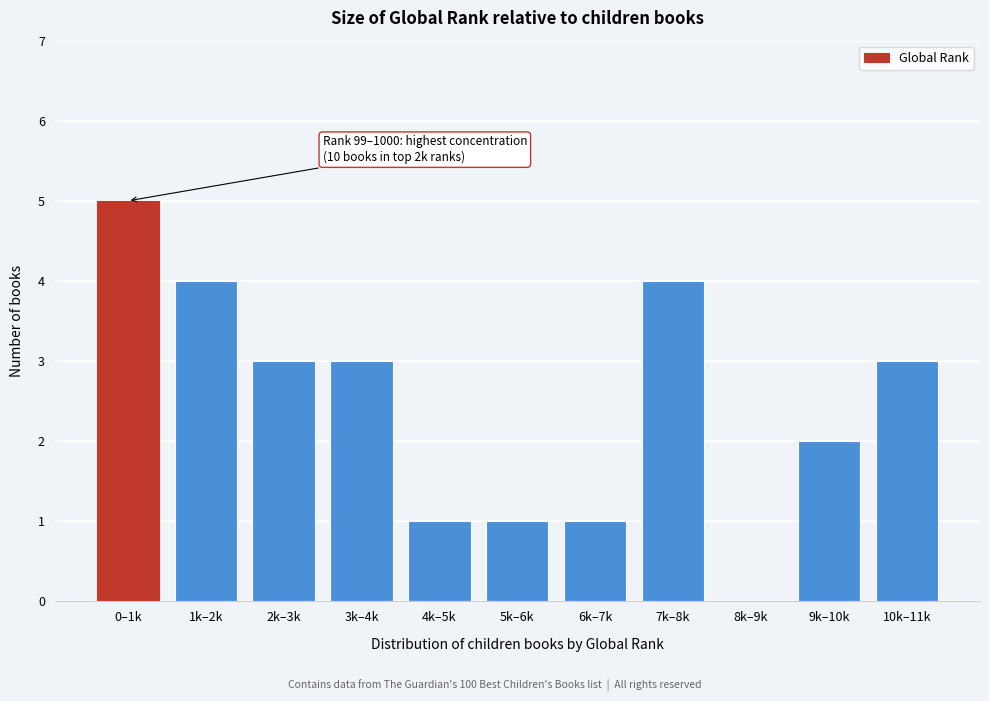

Reading left to right, extract all data points from this chart.

0–1k=5	1k–2k=4	2k–3k=3	3k–4k=3	4k–5k=1	5k–6k=1	6k–7k=1	7k–8k=4	8k–9k=0	9k–10k=2	10k–11k=3